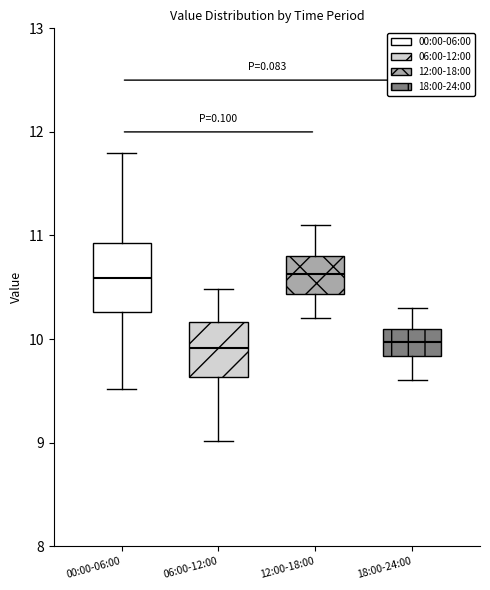

Reading left to right, transcribe this box plot: for each box, give where its median line is, the range the box spans, and where its two whiskers end, as read against the y-axis. The values are not printed on the chart, so give them approximately, as read against the axis.

00:00-06:00: median 10.6, box 10.3 to 10.9, whiskers 9.5 to 11.8
06:00-12:00: median 9.9, box 9.6 to 10.2, whiskers 9.0 to 10.5
12:00-18:00: median 10.6, box 10.4 to 10.8, whiskers 10.2 to 11.1
18:00-24:00: median 10.0, box 9.8 to 10.1, whiskers 9.6 to 10.3